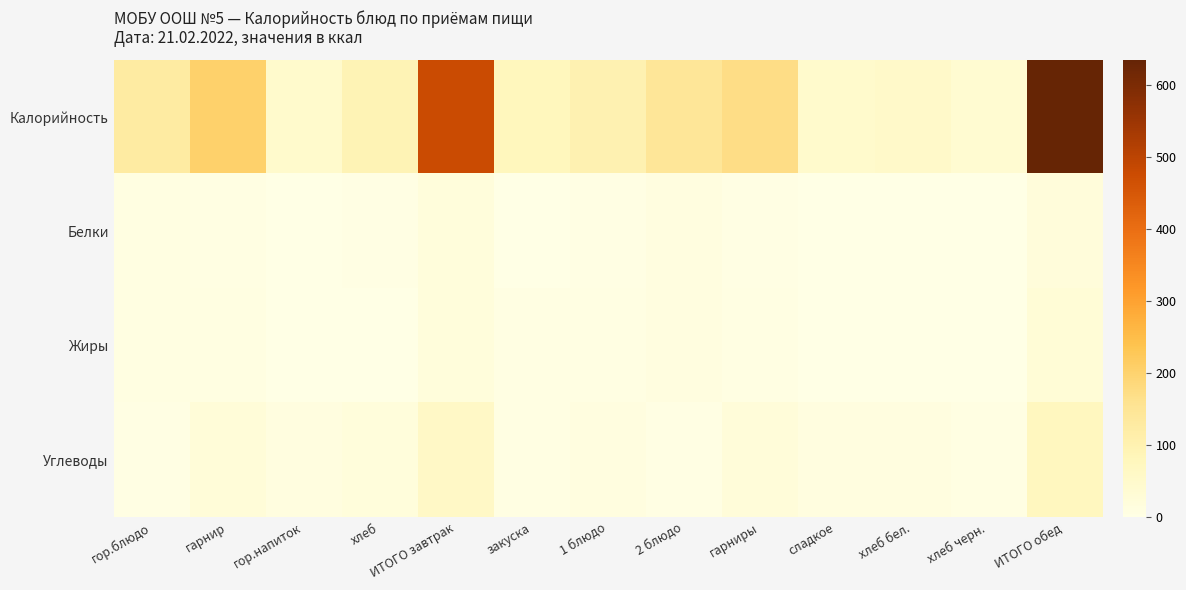

Rank the series at закуска from lowest to highest value.

Белки, Углеводы, Жиры, Калорийность